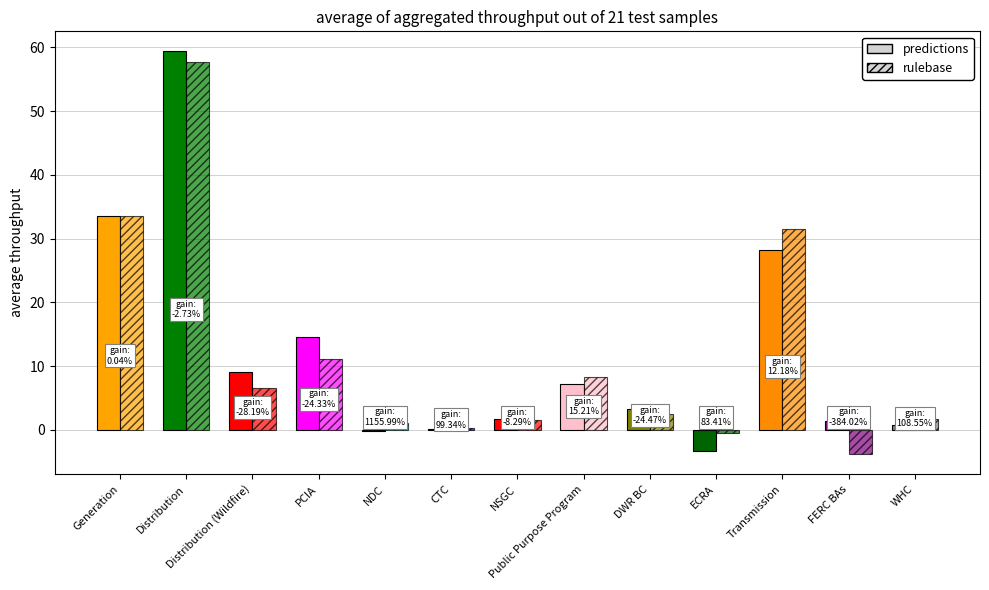

How many groups of bars are there?

13